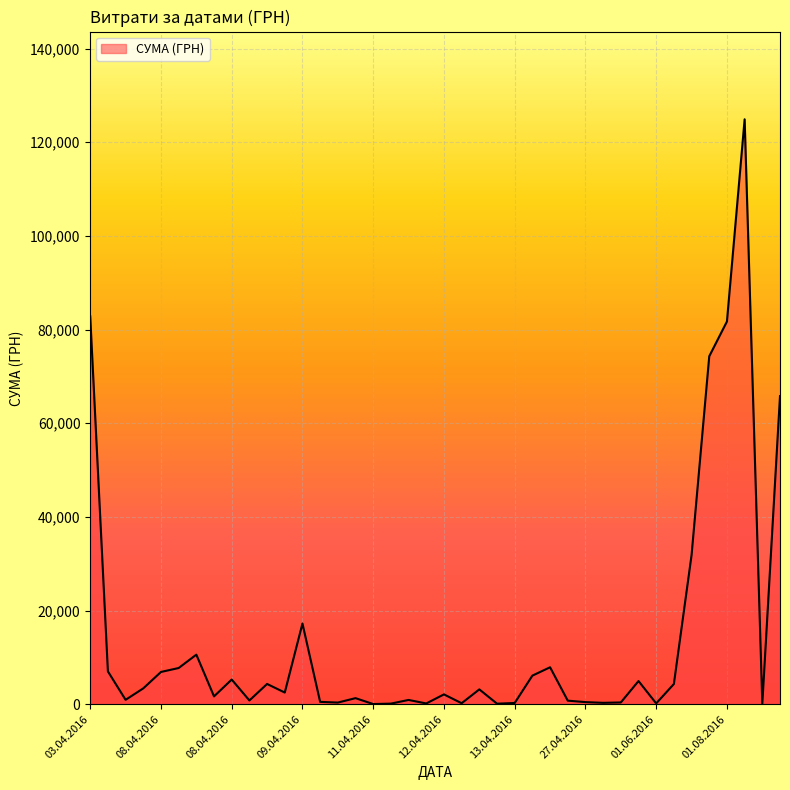

What is the difference between the maximum and minimum values?

124867.4